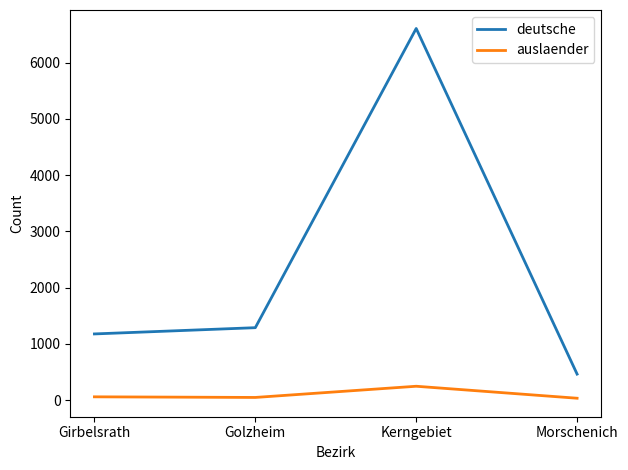

True or false: deutsche has a value of 465 at Morschenich.

True